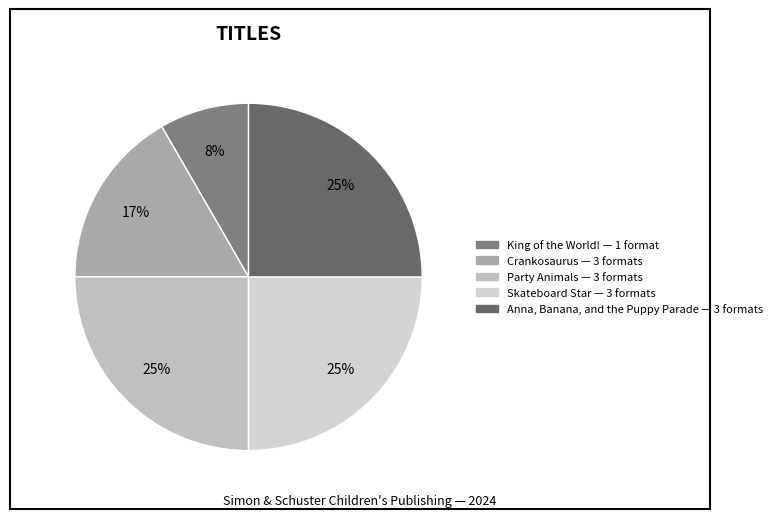

To the nearest percent, what portion does Anna, Banana, and the Puppy Parade represent?

25%